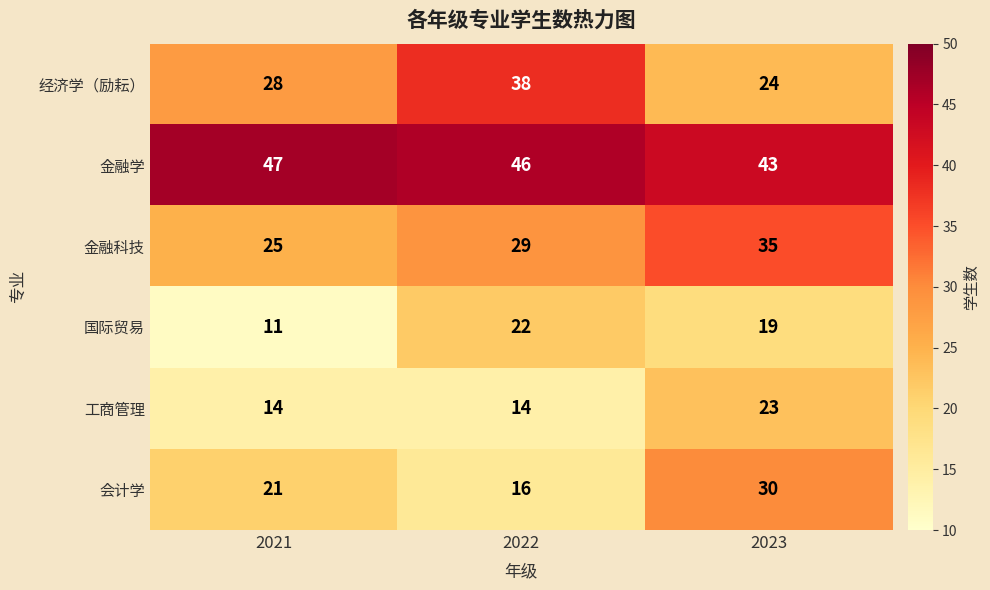

What is the difference between the highest and lowest values at 2023?

24